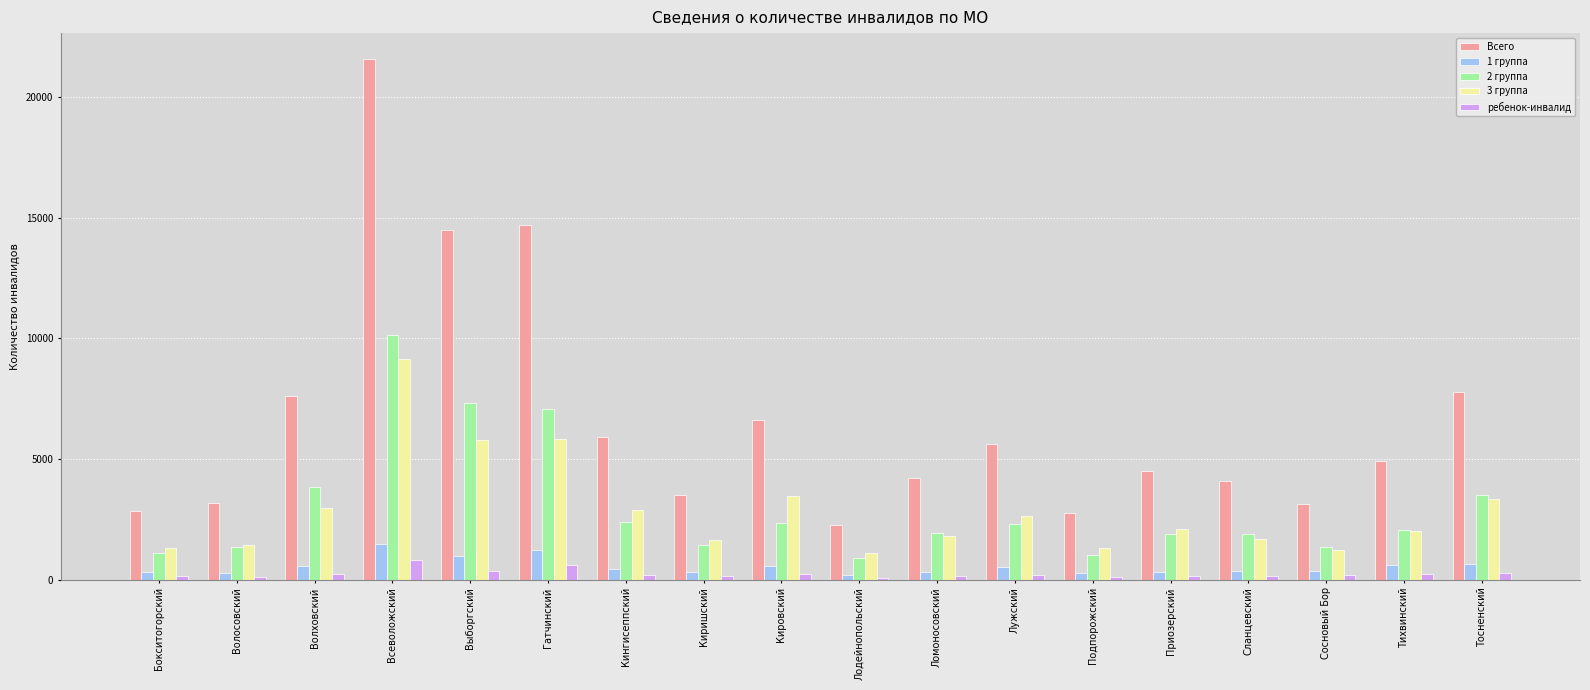

At which category does the chart reach its peak across all series?

Всеволожский